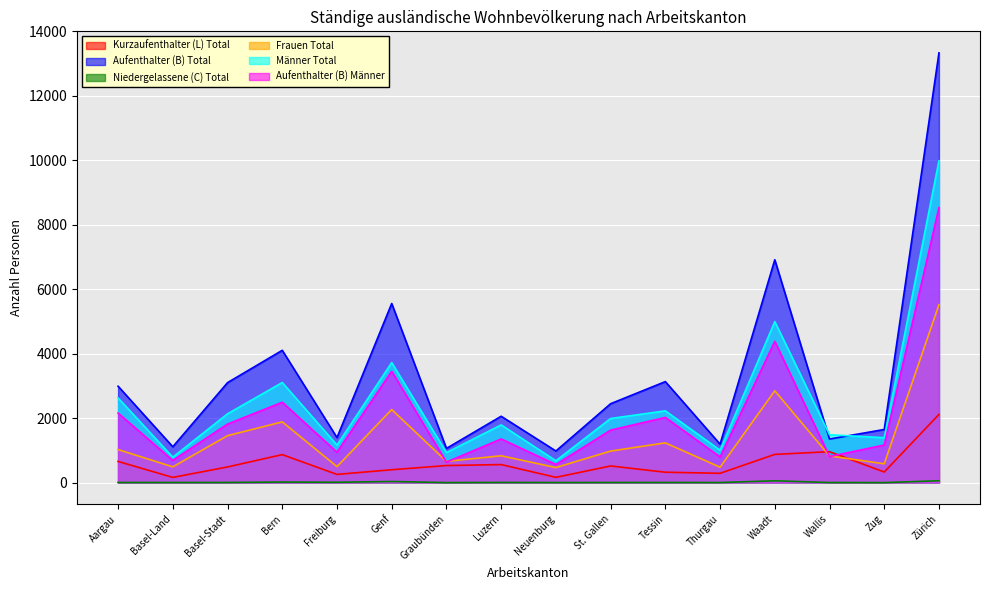

How many lines are shown in the chart?

6